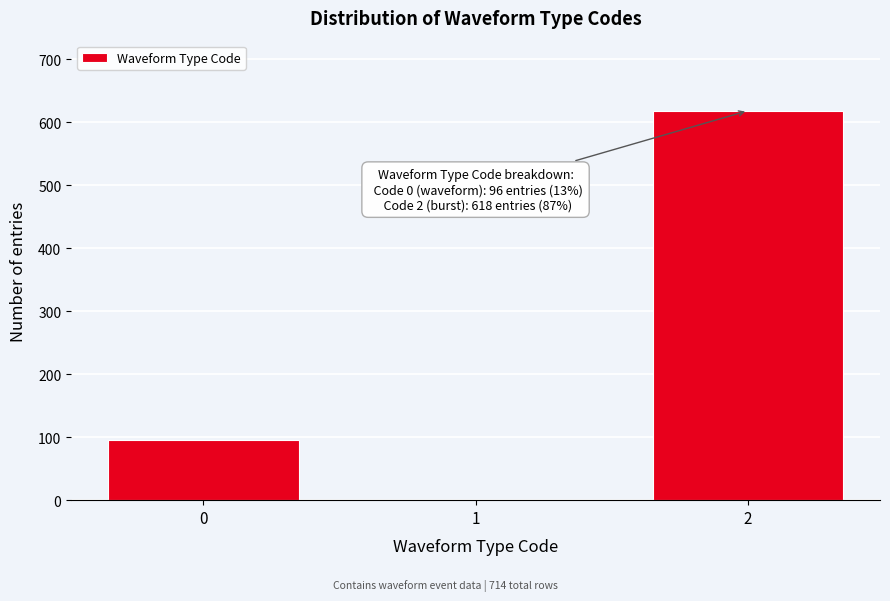

Reading left to right, extract all data points from this chart.

0=96	1=0	2=618